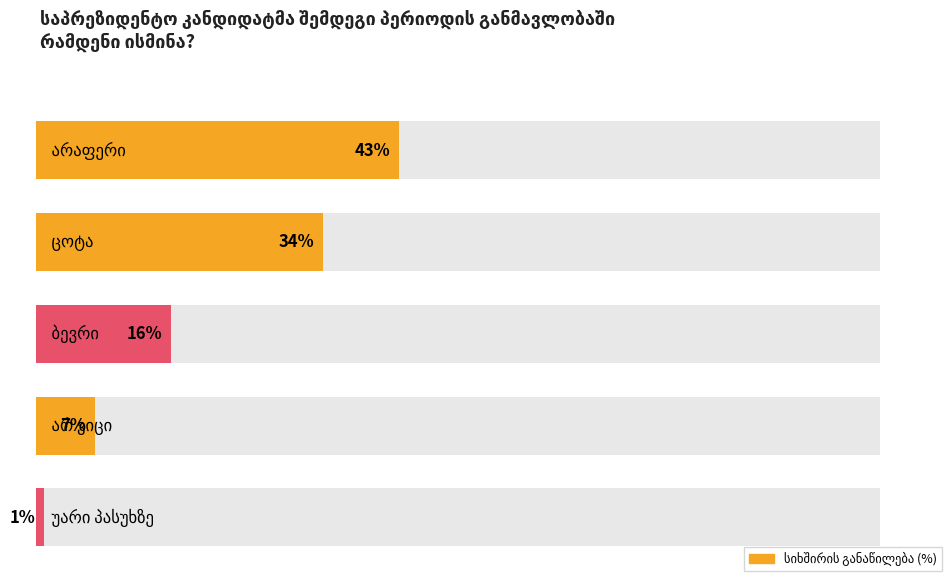

Count the number of data series in this chart.

1